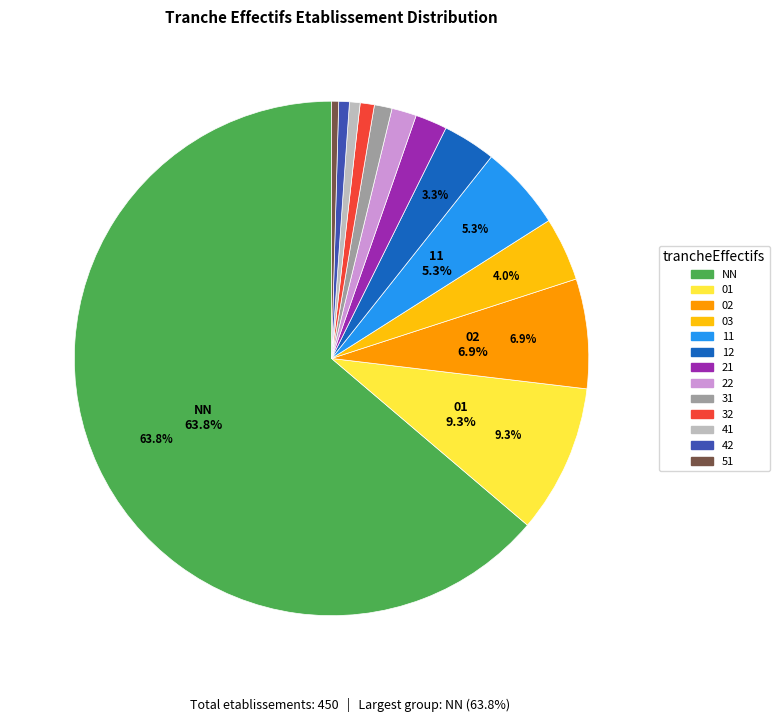

What is the majority slice?

NN